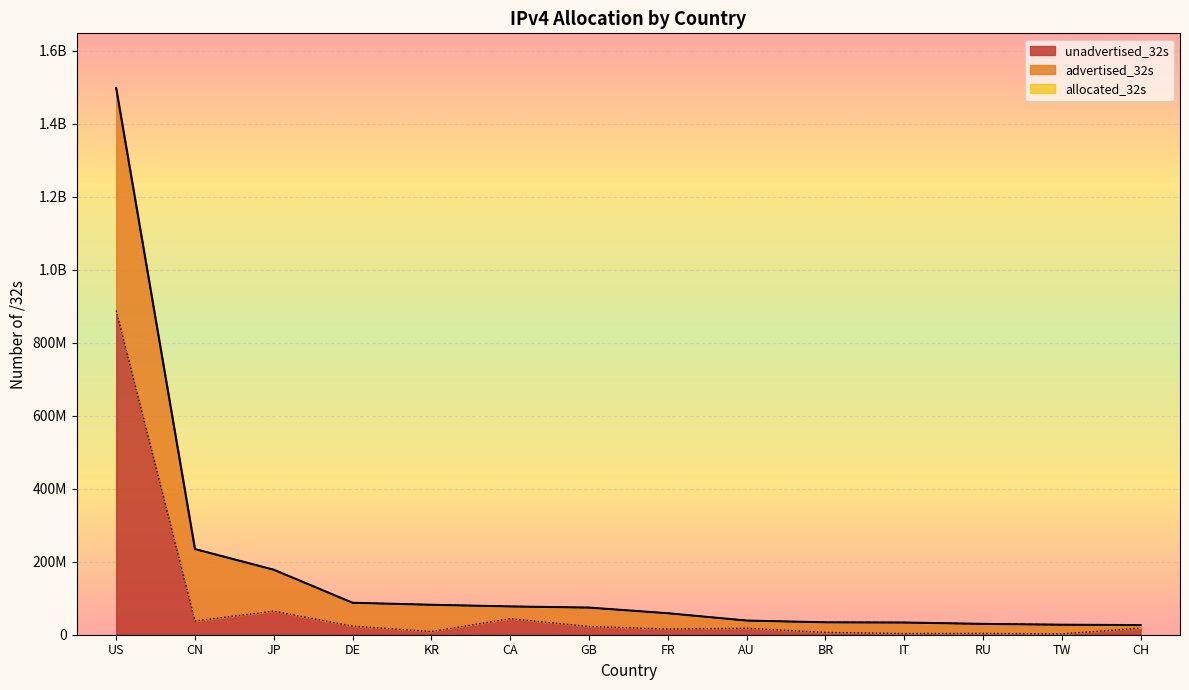

Between KR and RU, which series saw the biggest shift?

allocated_32s